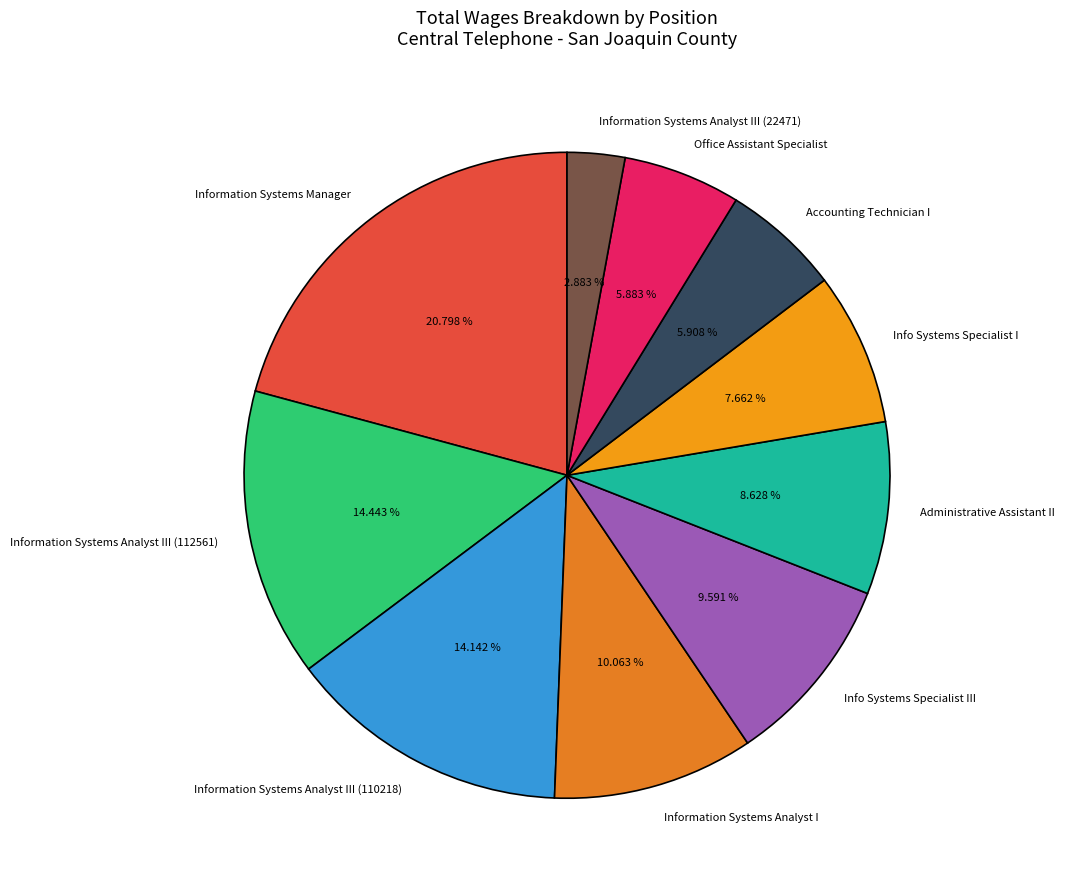

Is it true that Office Assistant Specialist is 12% of the pie?

False